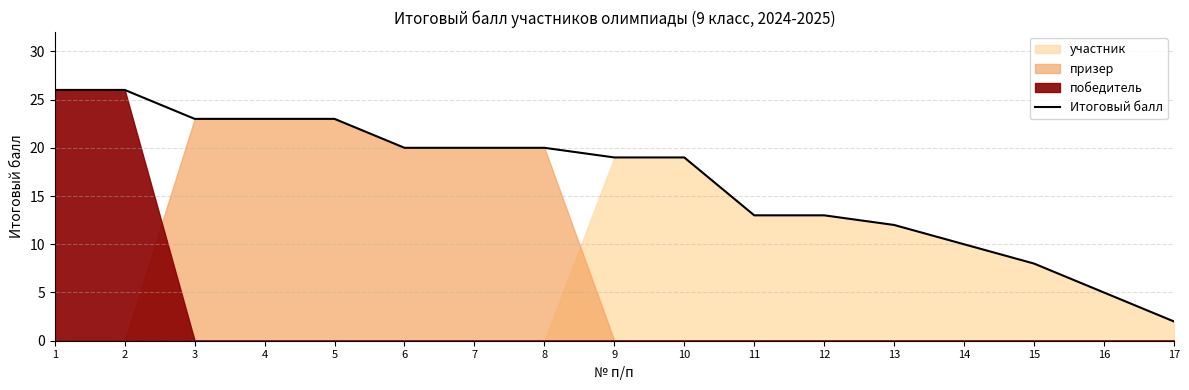

Reading left to right, list all the values displayed in this chart.

26	26	23	23	23	20	20	20	19	19	13	13	12	10	8	5	2